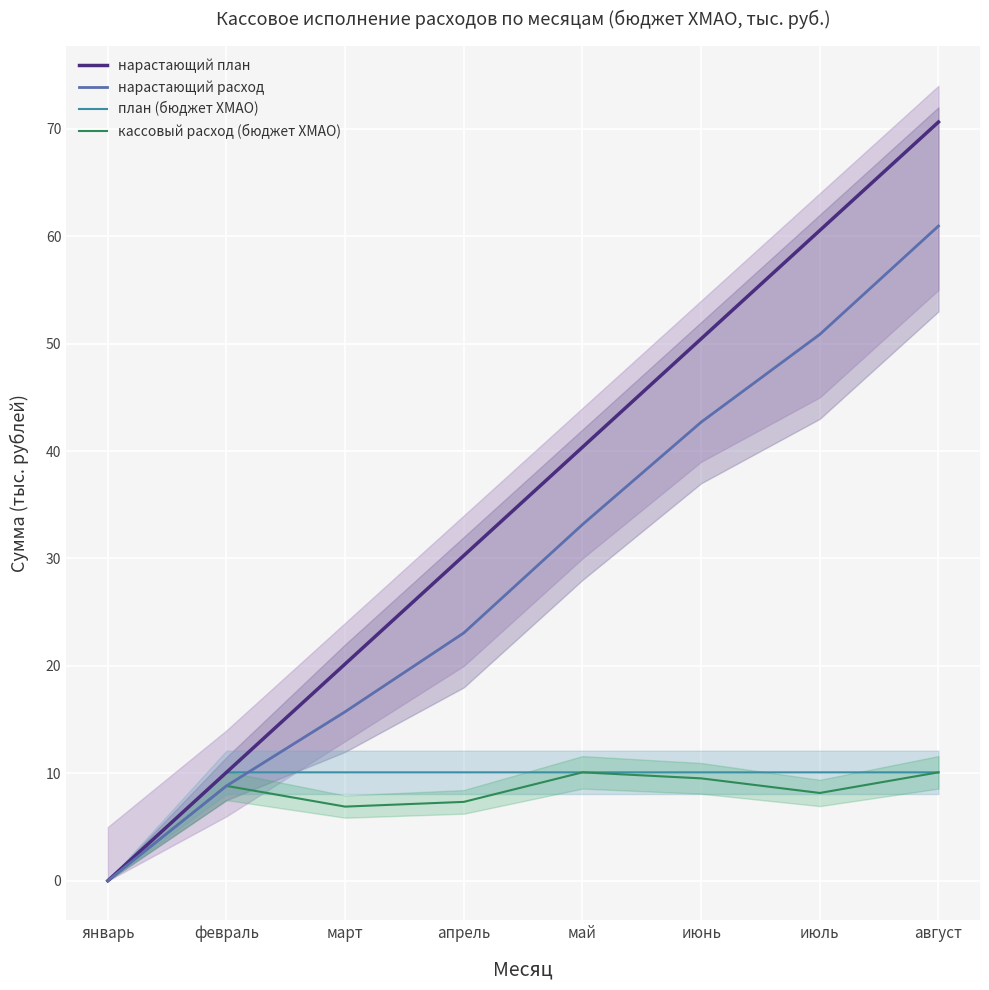

What position from the left is июль?

7